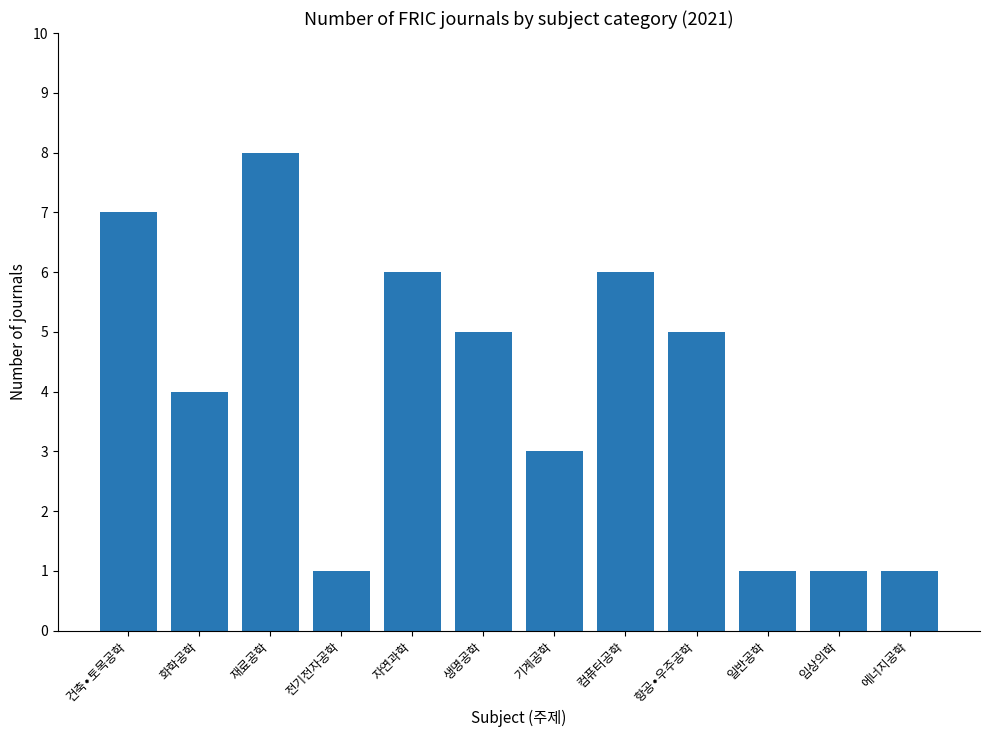

Reading left to right, list all the values displayed in this chart.

7	4	8	1	6	5	3	6	5	1	1	1